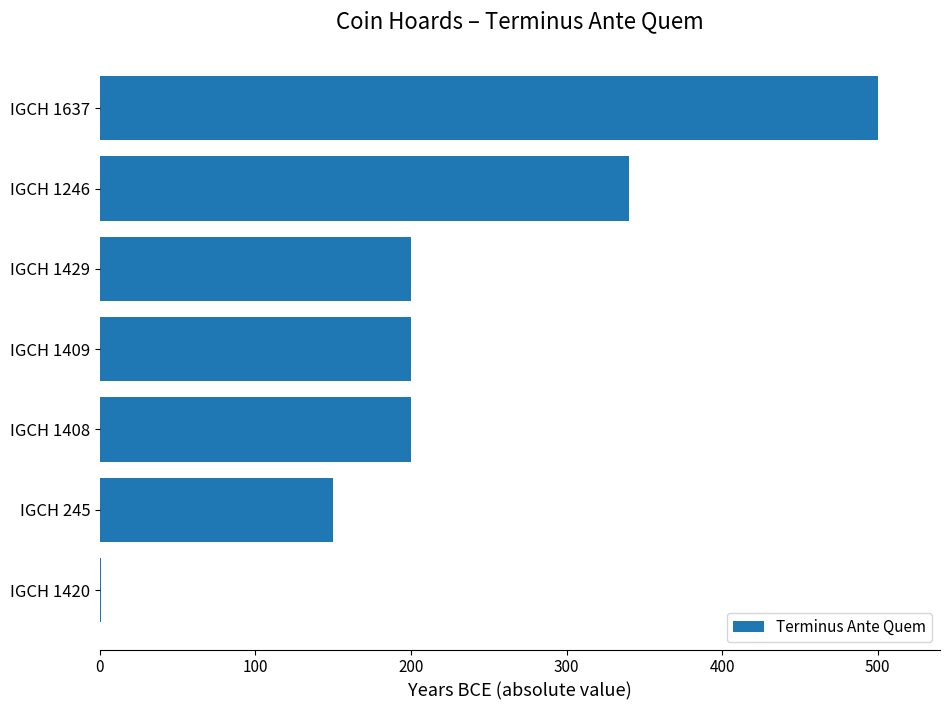

The value at IGCH 245 is 150. True or false?

True